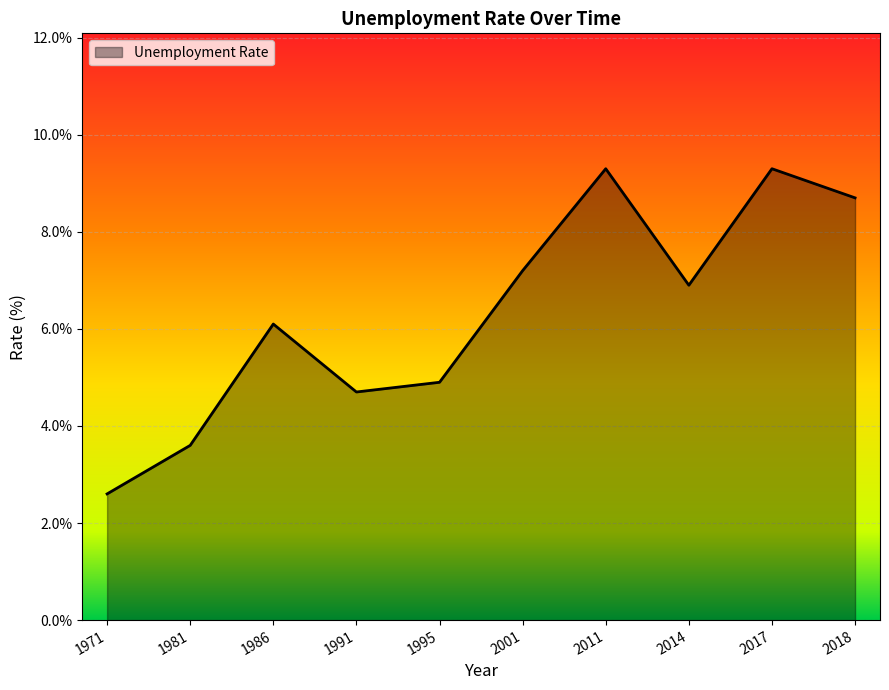

At which category does the chart reach its minimum across all series?

1971